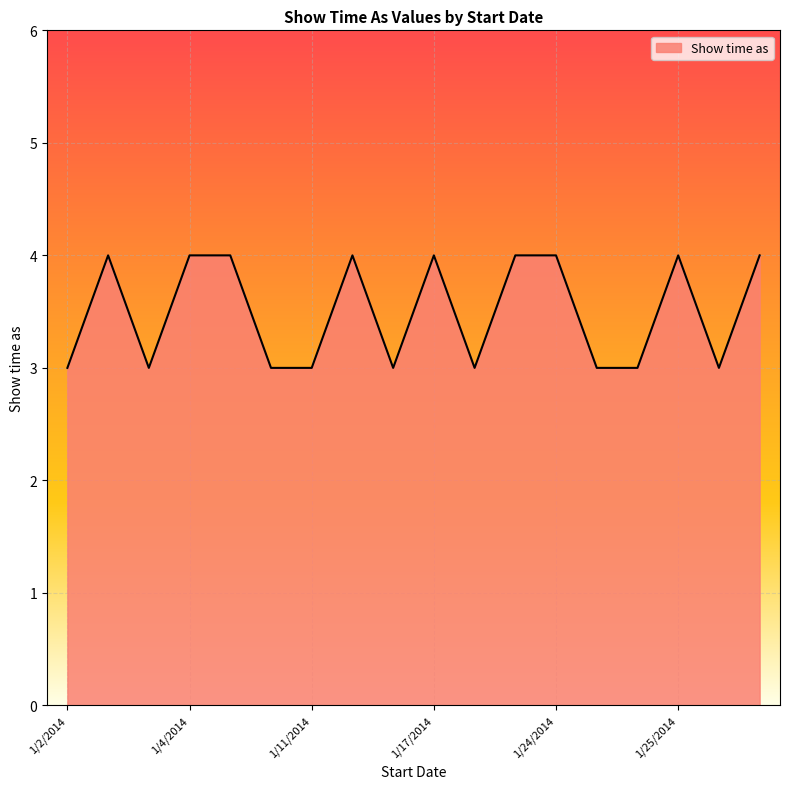

What is the greatest value displayed?

4